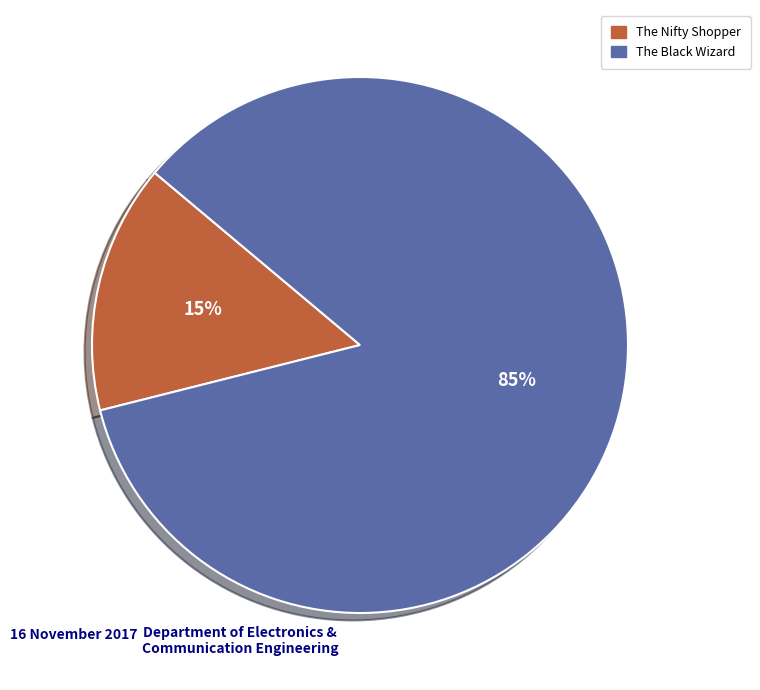

Which slice is the largest?

The Black Wizard